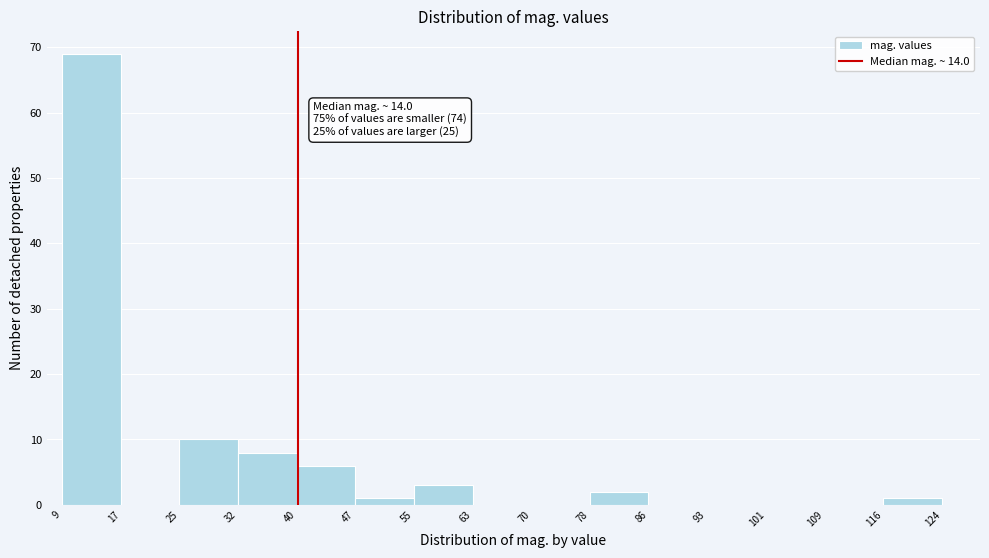

Over which range of the x-axis is the bar tallest?

9 to 17